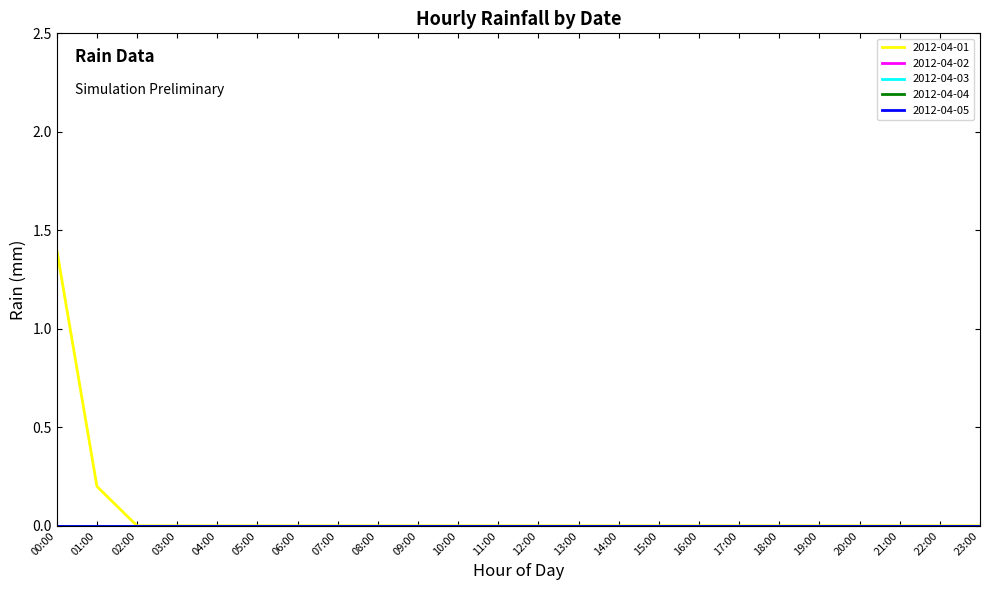

Is this an area chart (filled region under the line)?

No